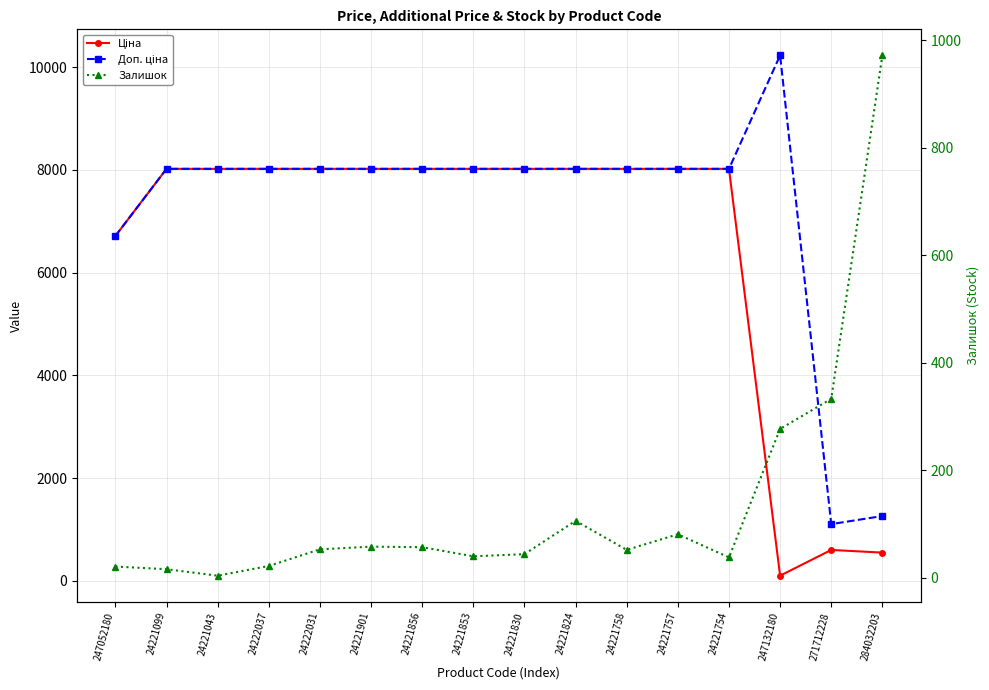

What is the label of the 11th point from the right?

24221901